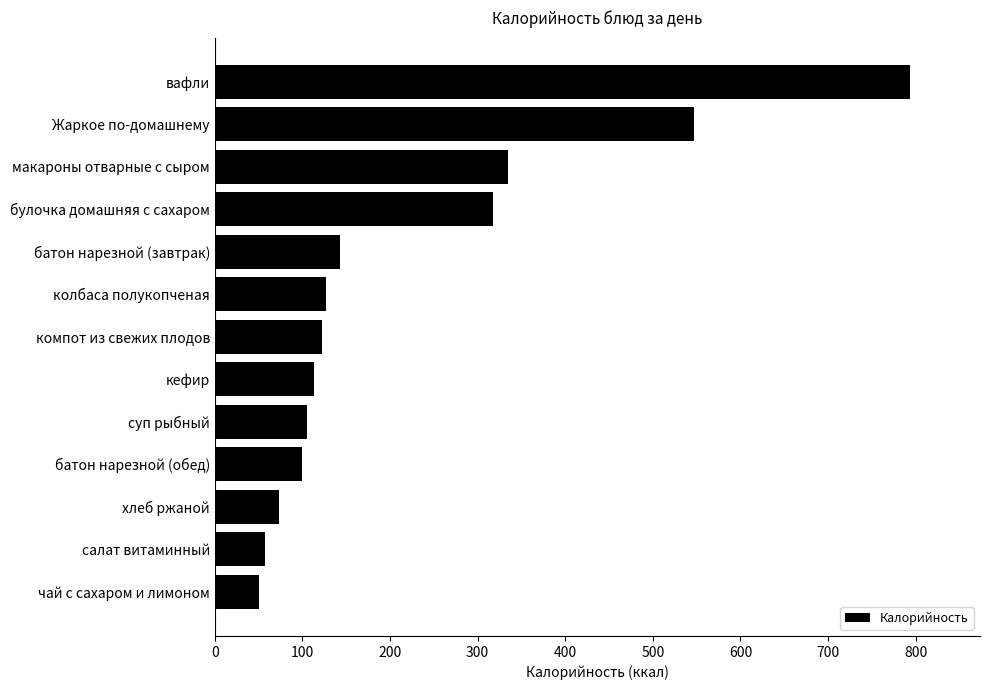

Where is the data nearest to the value 422?

макароны отварные с сыром